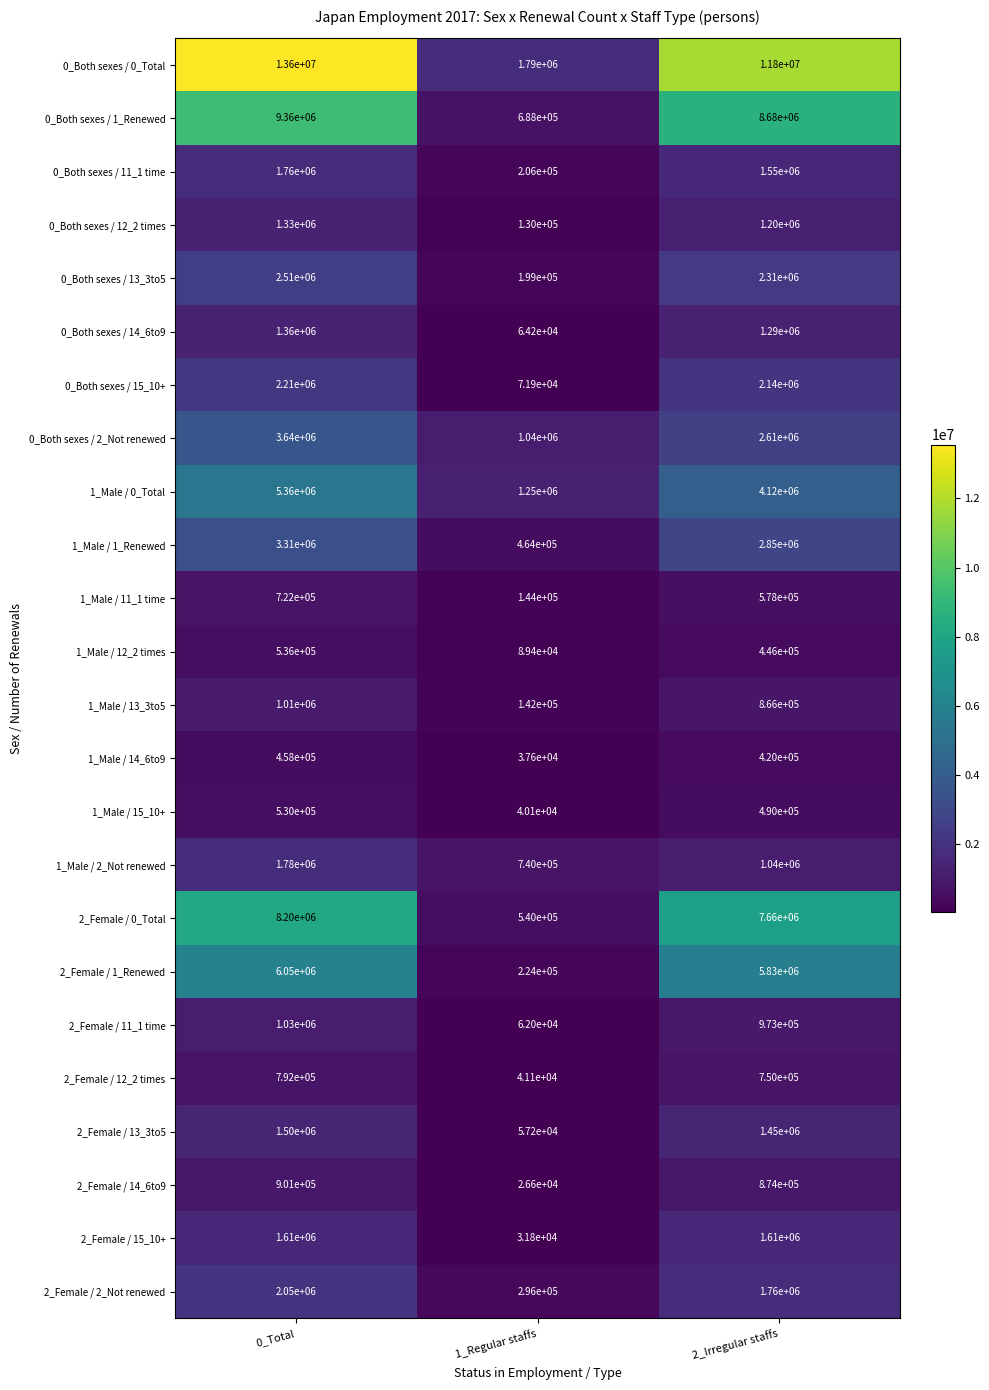

The 0_Both sexes / 12_2 times series shows 169877 at 1_Regular staffs. True or false?

False